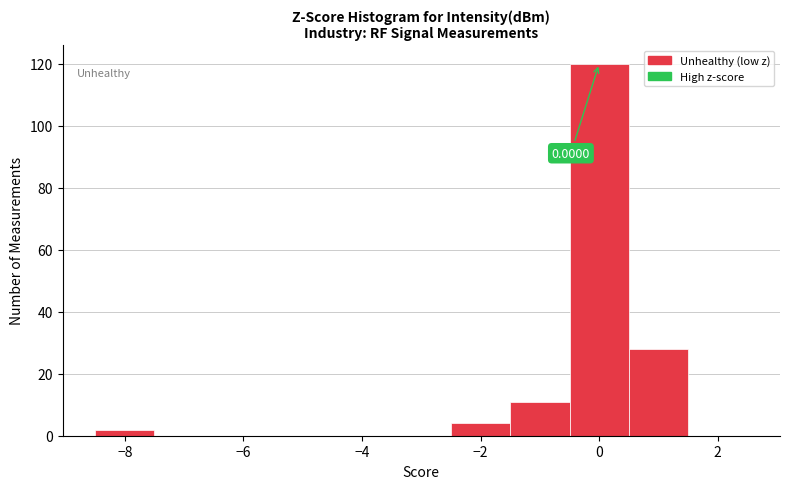

Which range on the x-axis has the tallest bar?

-0.5 to 0.5